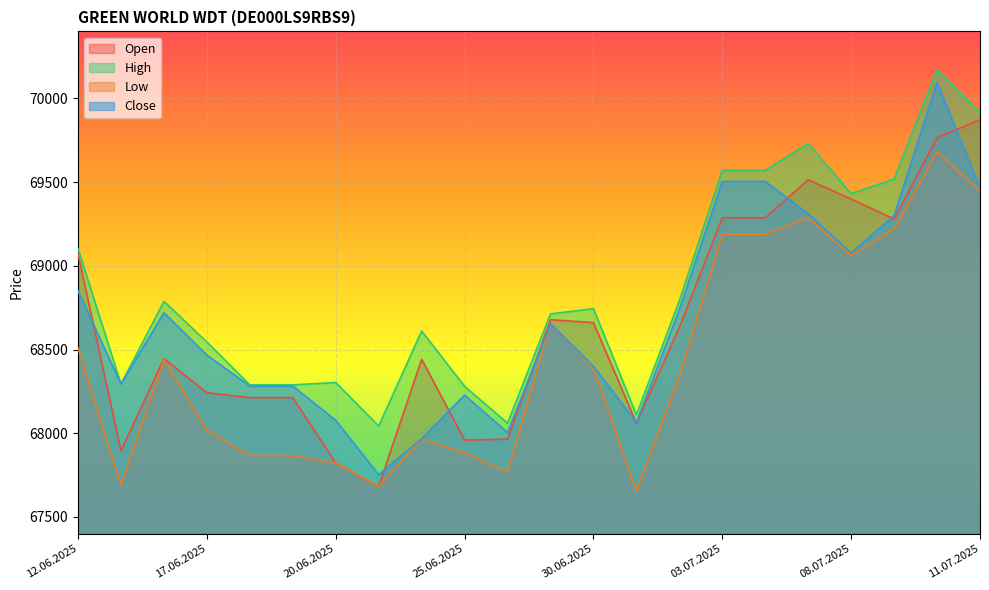

Between 16.06.2025 and 08.07.2025, which is larger?

08.07.2025